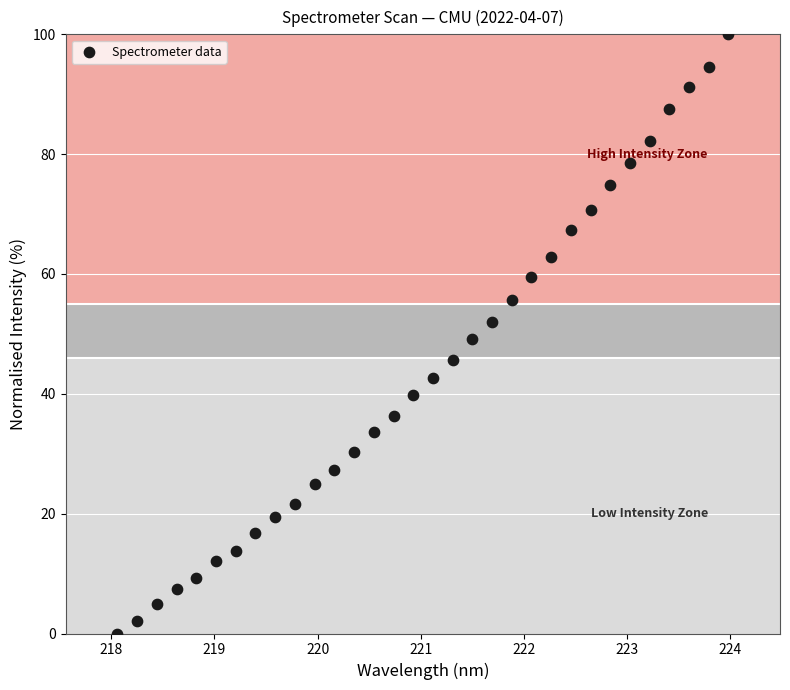

What is the range of X values (max minus min)?

5.9